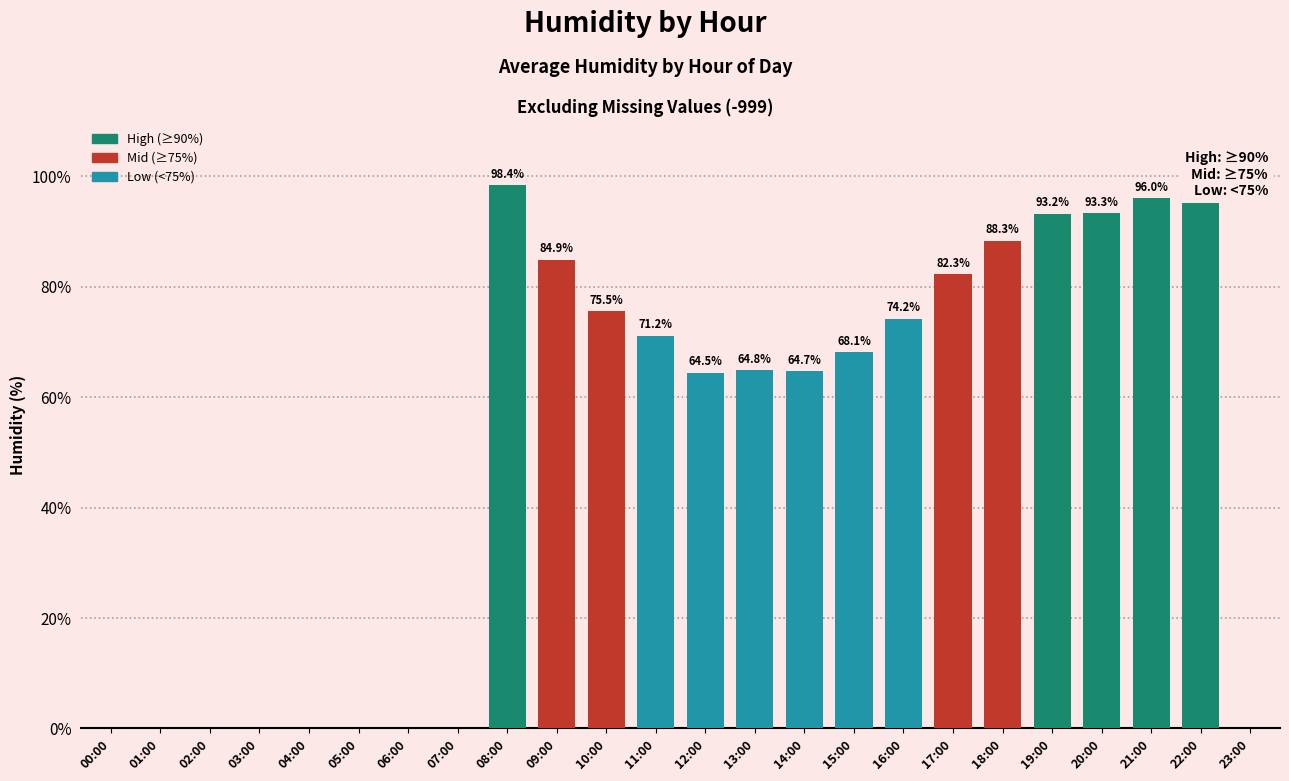

The value at 16:00 is 30.8. True or false?

False